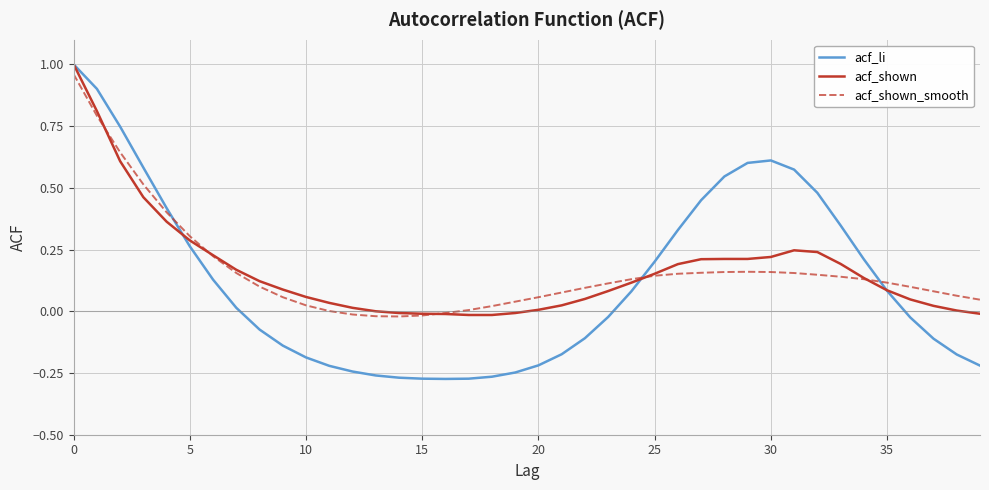

Which series has the widest spread of values?

acf_li